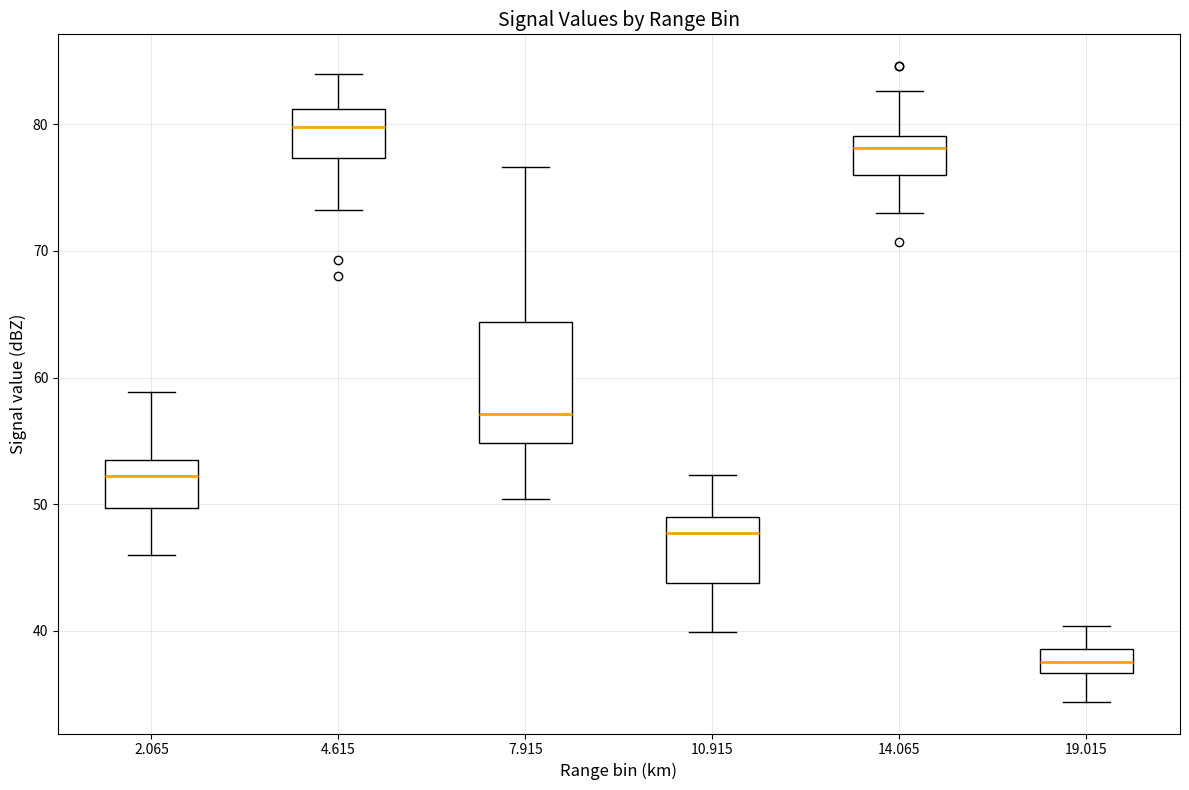

Which box's median line is the lowest?

19.015